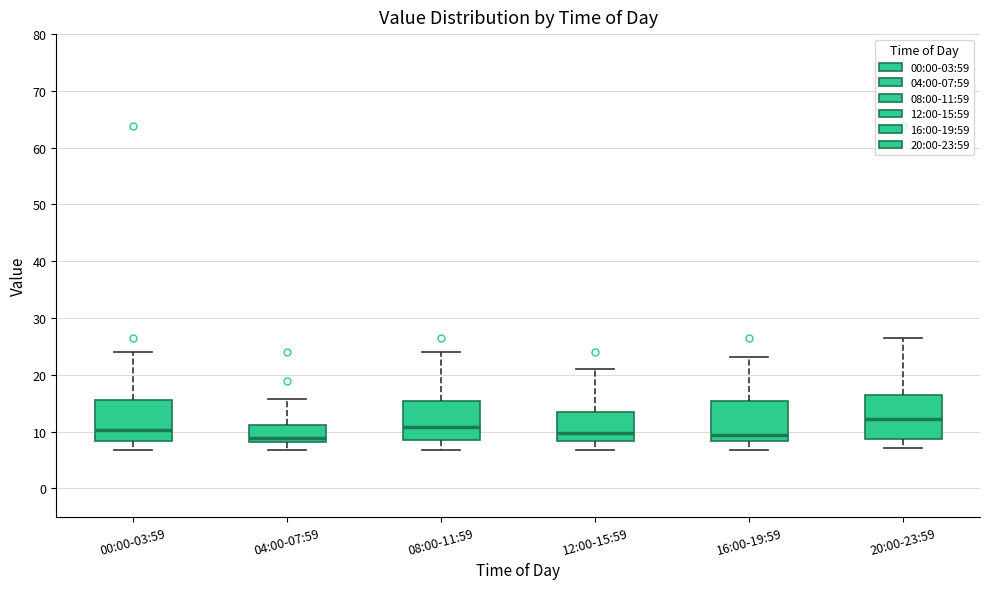

Reading left to right, read every box against the y-axis: the position of its median line, the range the box covers, and the ends of its whiskers. The values are not printed on the chart, so give them approximately, as read against the axis.

00:00-03:59: median 10, box 8 to 16, whiskers 7 to 24
04:00-07:59: median 9, box 8 to 11, whiskers 7 to 16
08:00-11:59: median 11, box 8 to 15, whiskers 7 to 24
12:00-15:59: median 10, box 8 to 13, whiskers 7 to 21
16:00-19:59: median 9, box 8 to 15, whiskers 7 to 23
20:00-23:59: median 12, box 9 to 16, whiskers 7 to 27